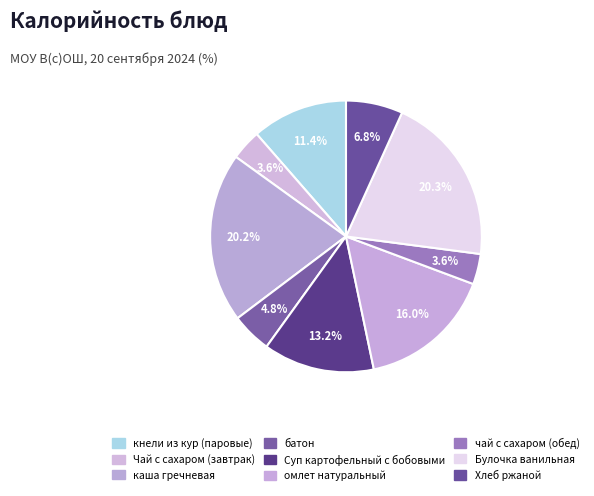

How many slices are in this pie chart?

9